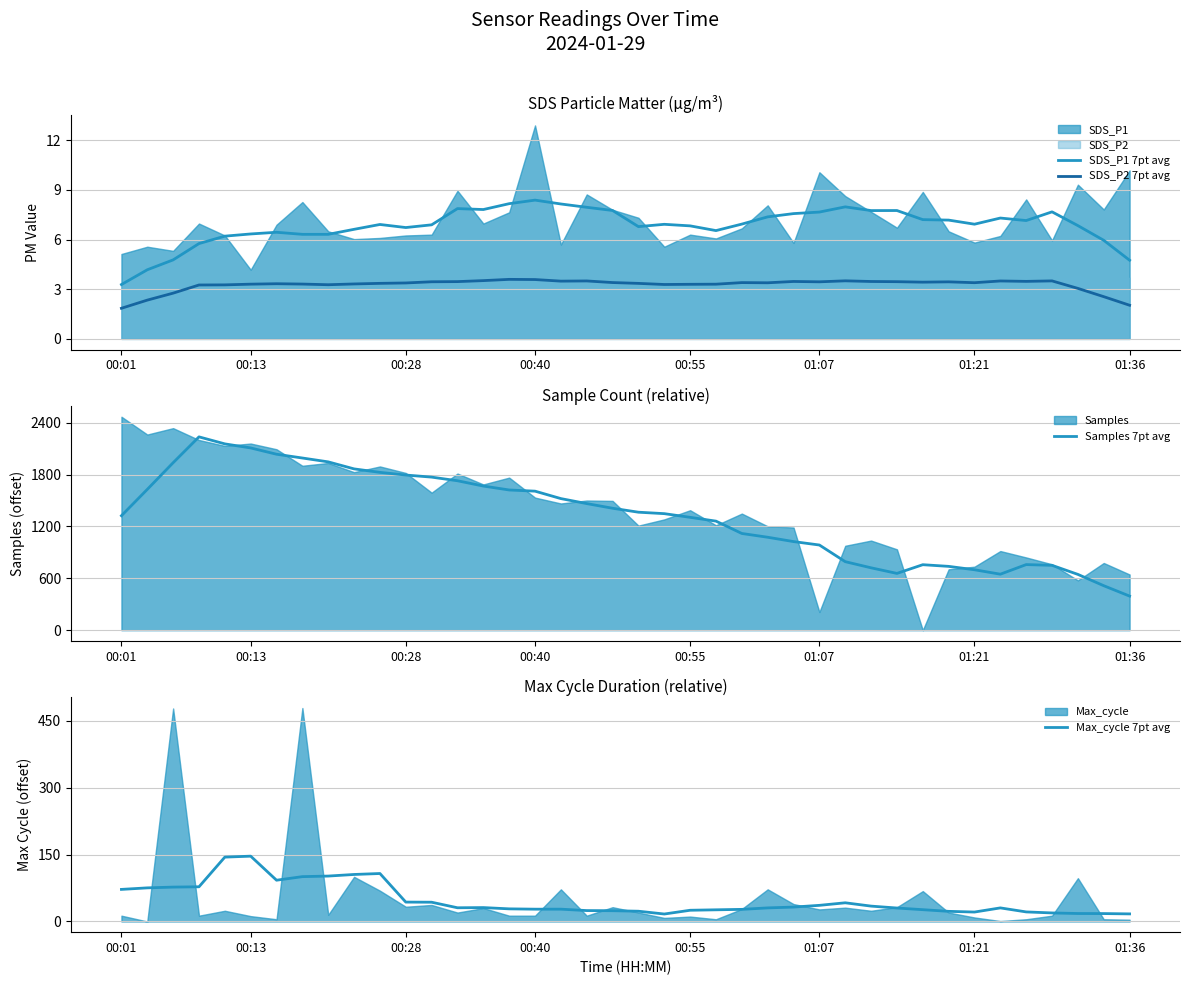

The Max_cycle 7pt avg series shows 27.6 at 00:40. True or false?

True